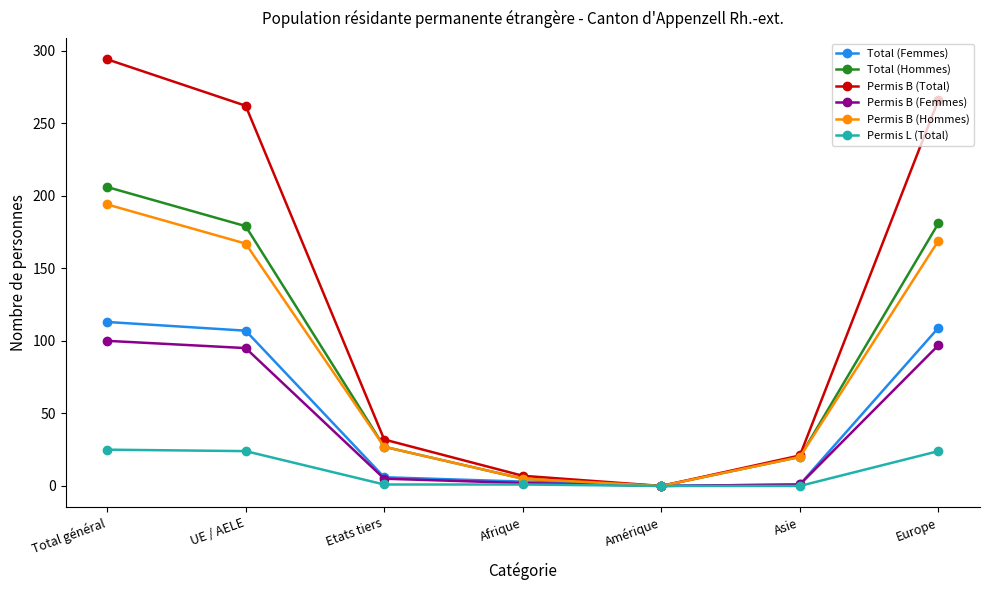

At how many categories does at least one series exceed 203?

3